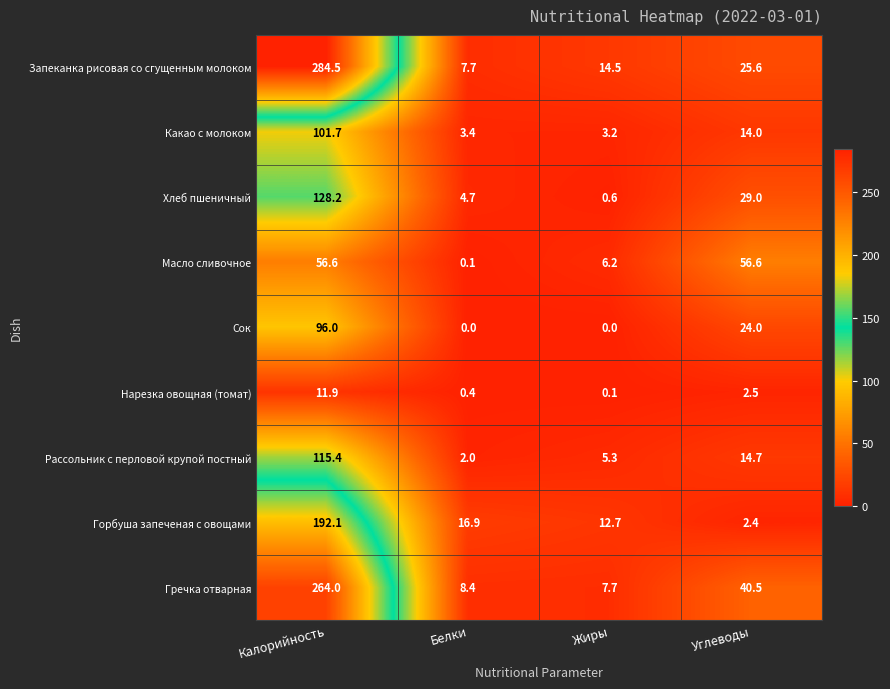

At which label does Масло сливочное reach its minimum?

Белки